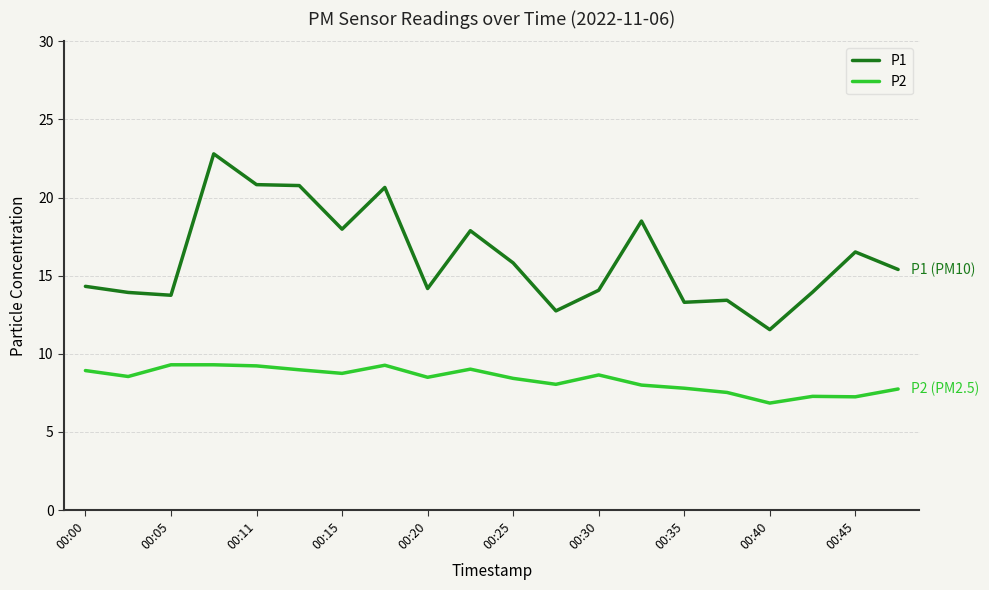

How many categories are shown in the chart?

20